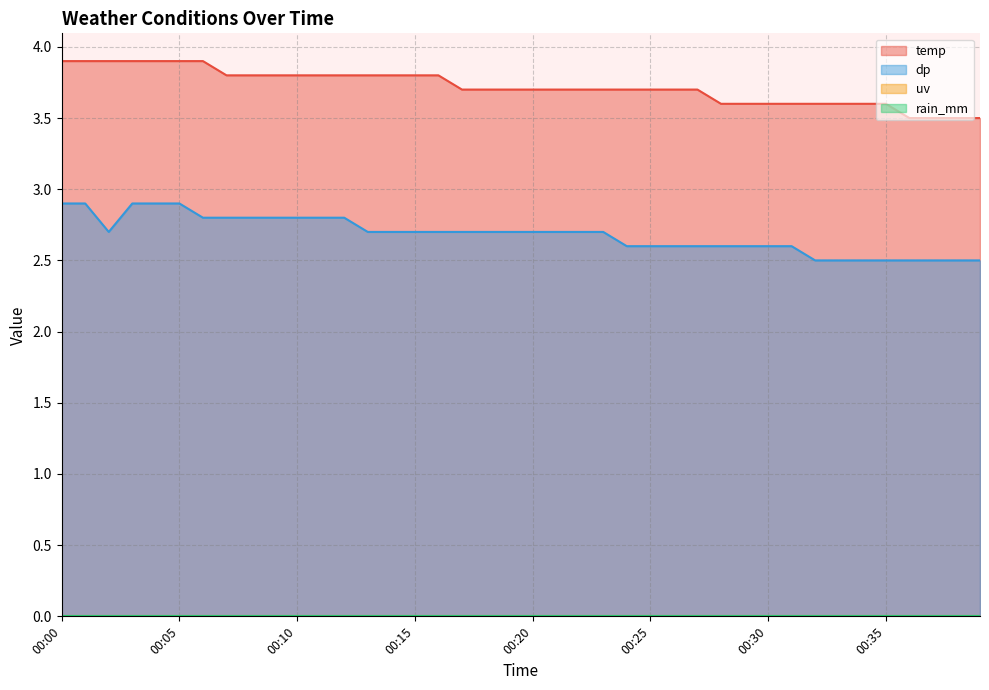

What is the difference between the highest and lowest values at 00:05?

1.0